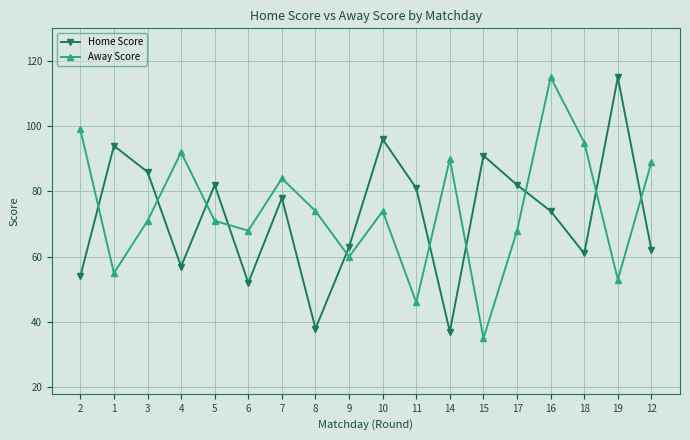

What position from the left is 10?

10